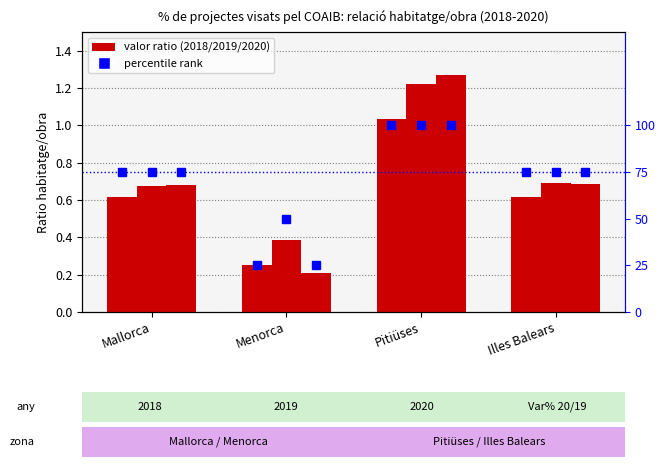

What is the sum of all percentile rank 2018 values?

275